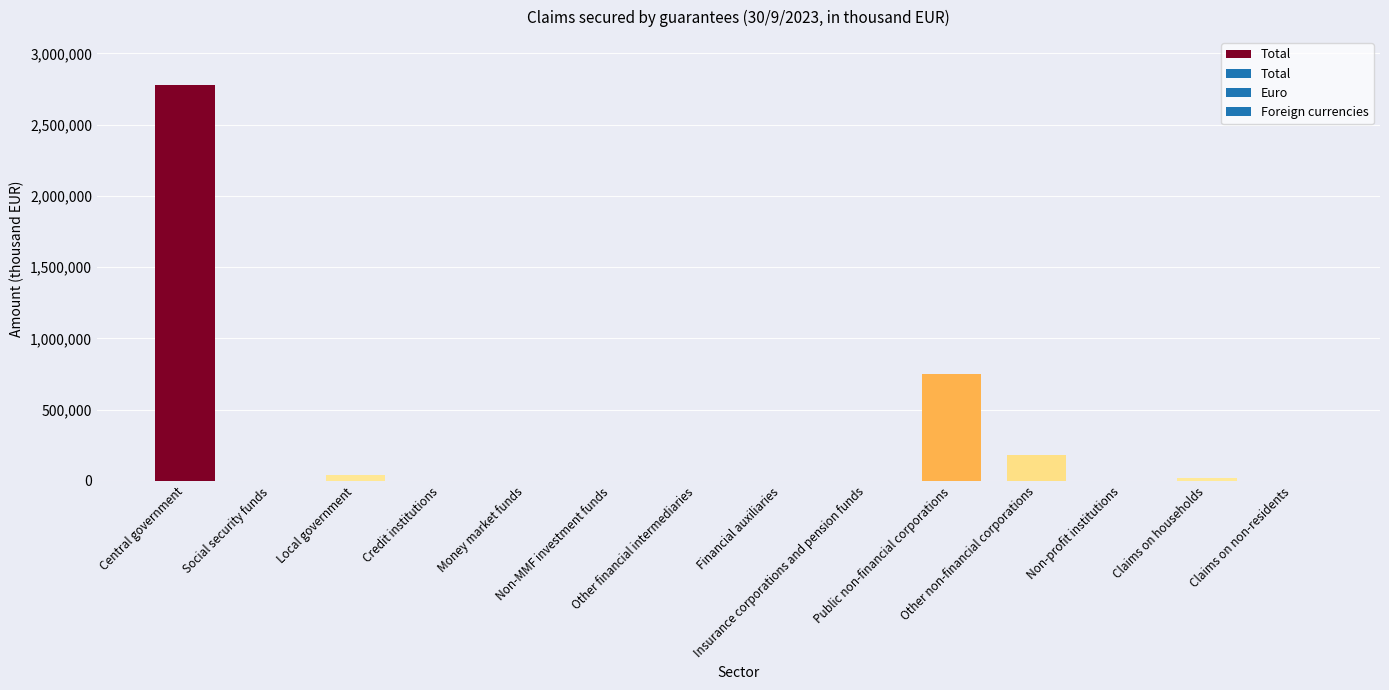

How many distinct data groups are displayed?

1